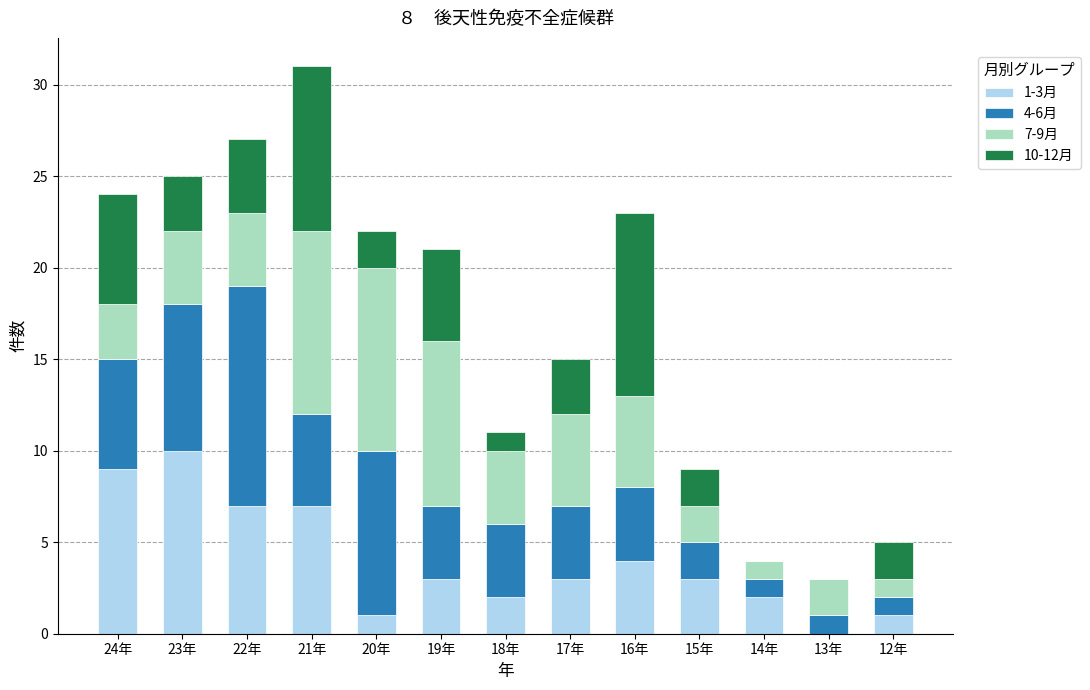

At which category is the sum across all series the highest?

21年